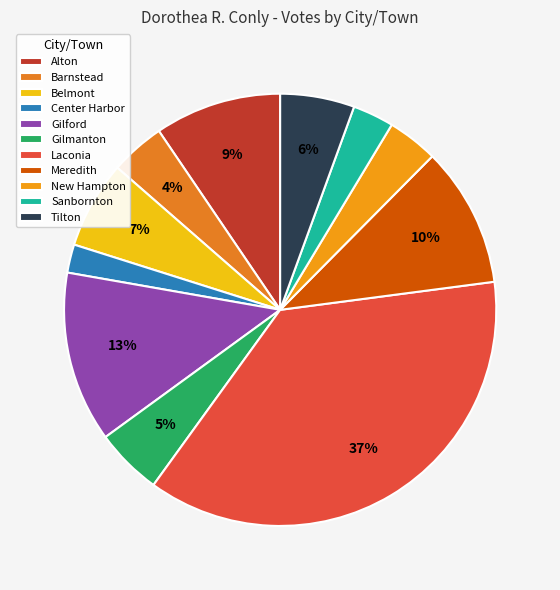

What percentage is the Gilford slice, to the nearest percent?

13%